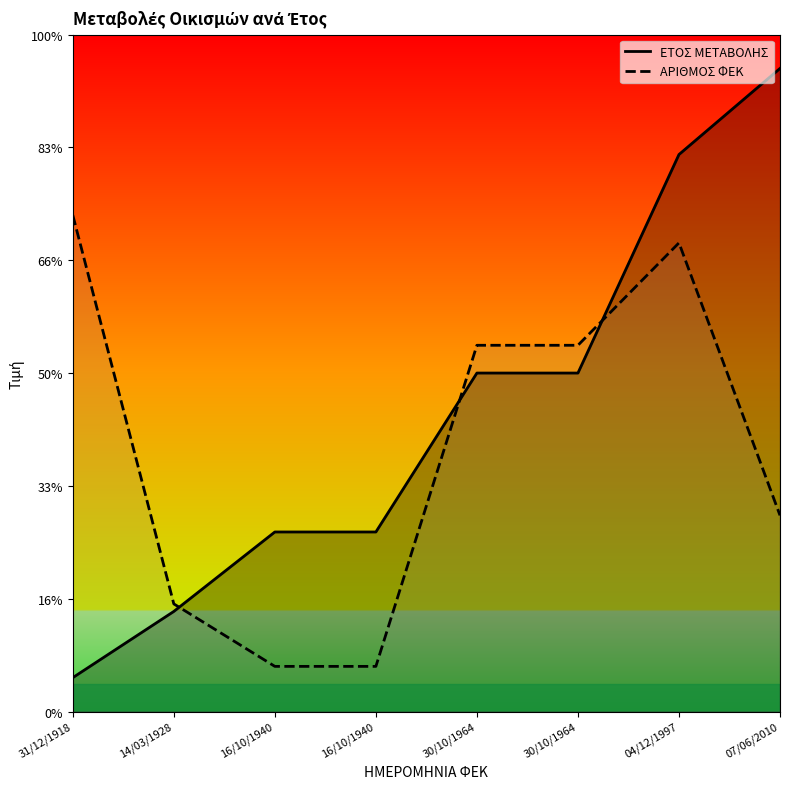

Reading left to right, transcribe all the data shown in this chart.

ΕΤΟΣ ΜΕΤΑΒΟΛΗΣ: 31/12/1918=15.0	14/03/1928=44.3	16/10/1940=79.6	16/10/1940=79.6	30/10/1964=150.0	30/10/1964=150.0	04/12/1997=246.8	07/06/2010=285.0
ΑΡΙΘΜΟΣ ΦΕΚ: 31/12/1918=220.0	14/03/1928=47.7	16/10/1940=20.0	16/10/1940=20.0	30/10/1964=162.3	30/10/1964=162.3	04/12/1997=207.7	07/06/2010=86.9